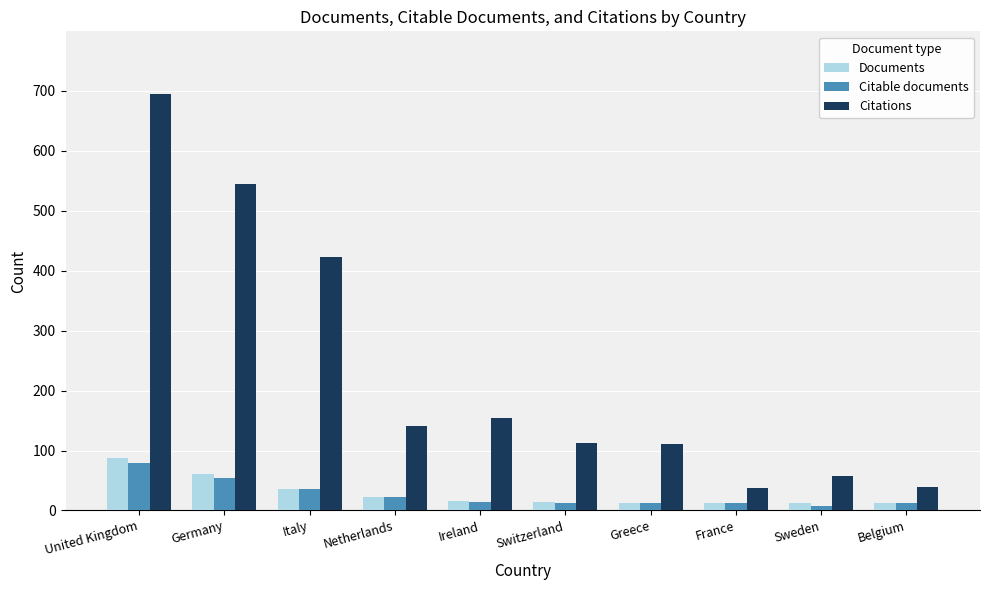

The Citations series shows 544 at Germany. True or false?

True